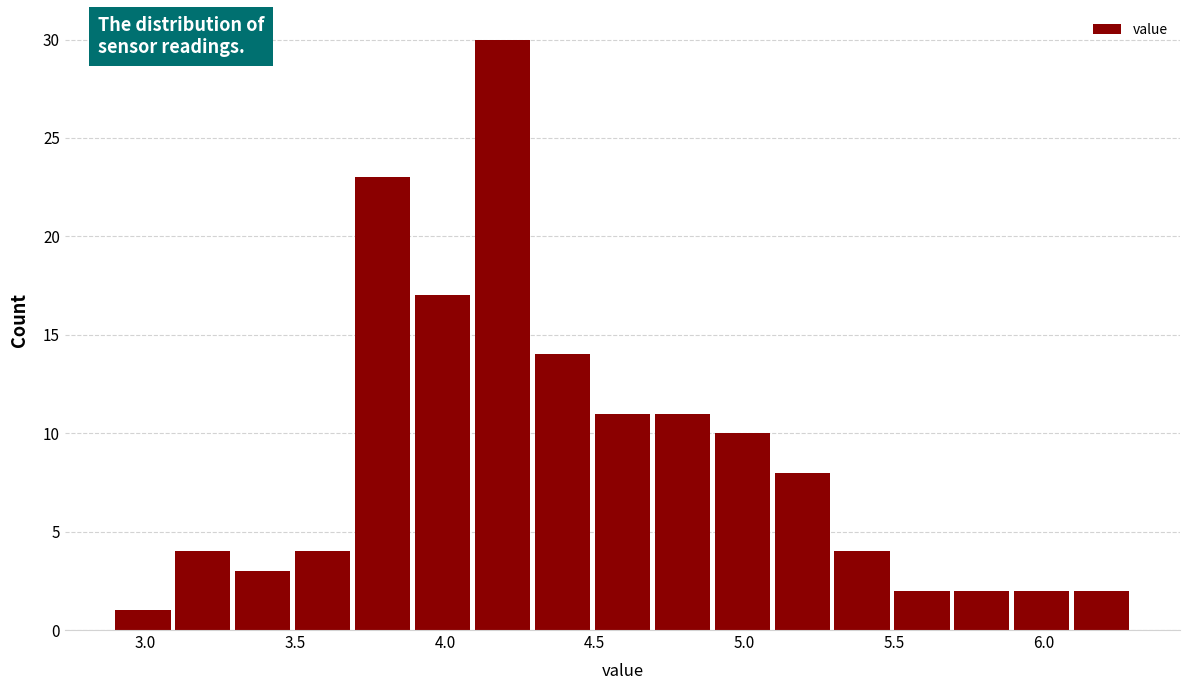

Reading left to right, list every bar in this chart as the range it spans on the x-axis followed by its height. The values are not printed on the chart, so give them approximately, as read against the axis.

2.9 to 3.1: 1
3.1 to 3.3: 4
3.3 to 3.5: 3
3.5 to 3.7: 4
3.7 to 3.9: 23
3.9 to 4.1: 17
4.1 to 4.3: 30
4.3 to 4.5: 14
4.5 to 4.7: 11
4.7 to 4.9: 11
4.9 to 5.1: 10
5.1 to 5.3: 8
5.3 to 5.5: 4
5.5 to 5.7: 2
5.7 to 5.9: 2
5.9 to 6.1: 2
6.1 to 6.3: 2